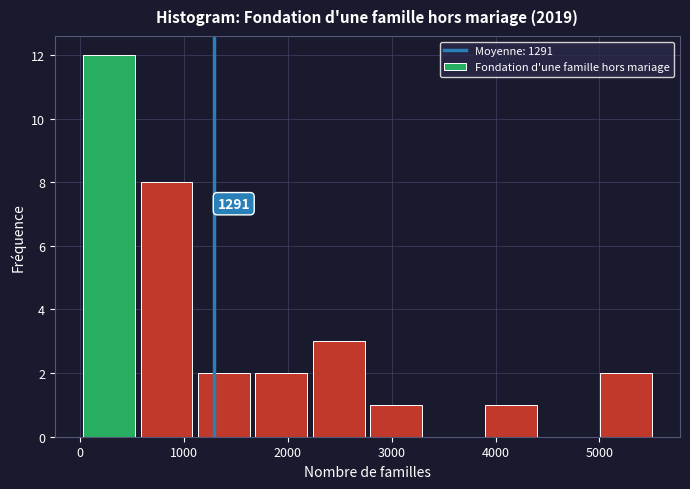

Which range on the x-axis has the tallest bar?

0 to 600